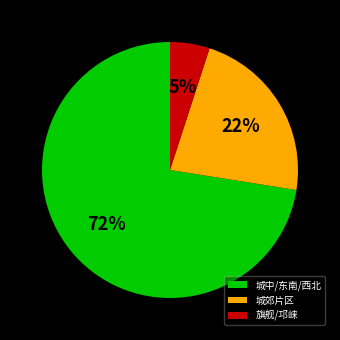

Rank the categories by value from highest to lowest.

城中/东南/西北, 城郊片区, 旗舰/邛崃